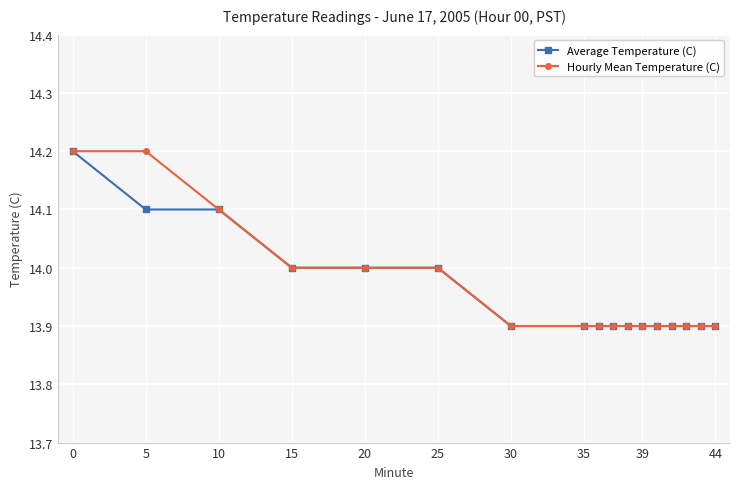

What is the smallest value displayed?

13.9